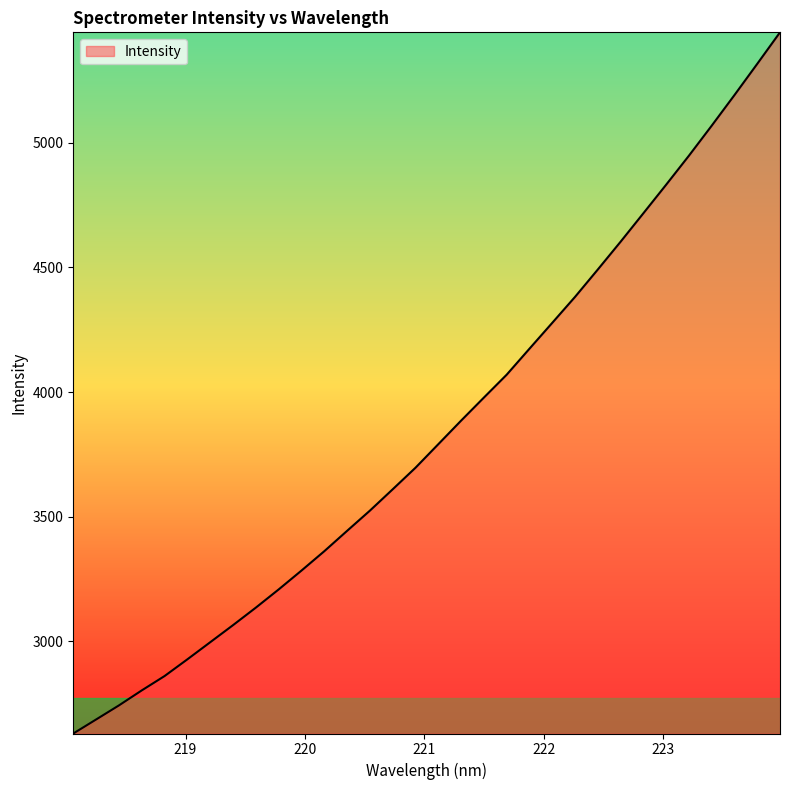

What is the sum of all values?

123139.4